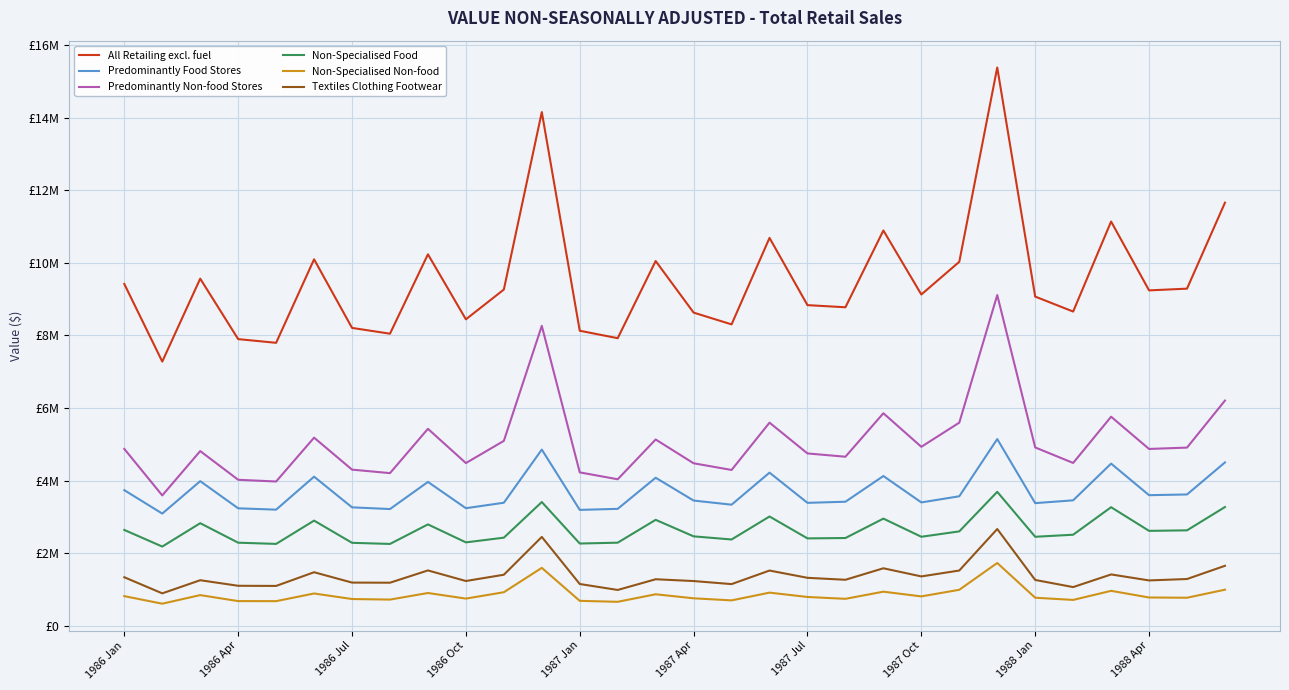

Does the chart display data point markers on the line(s)?

No